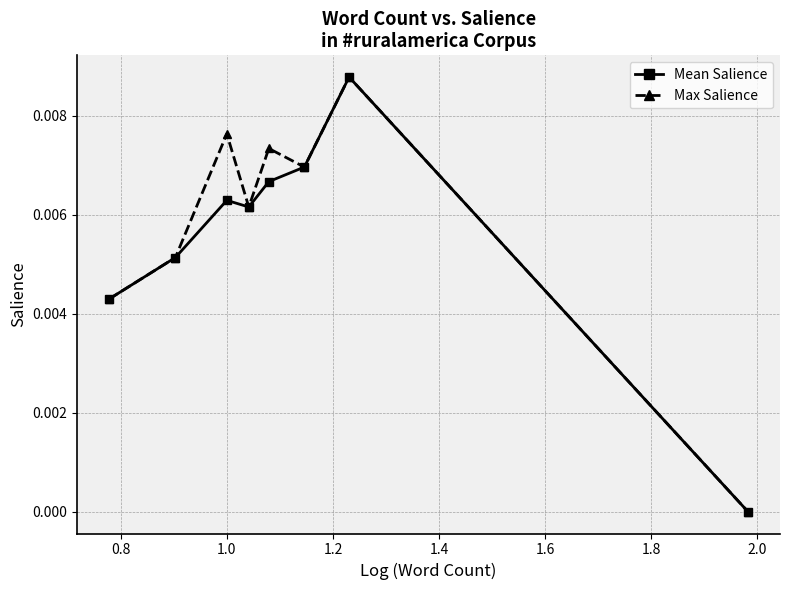

True or false: Max Salience has more than 1 interior local peaks.

True